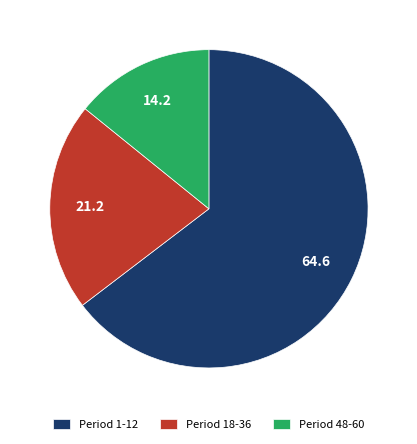

Rank the categories by value from highest to lowest.

Period 1-12, Period 18-36, Period 48-60